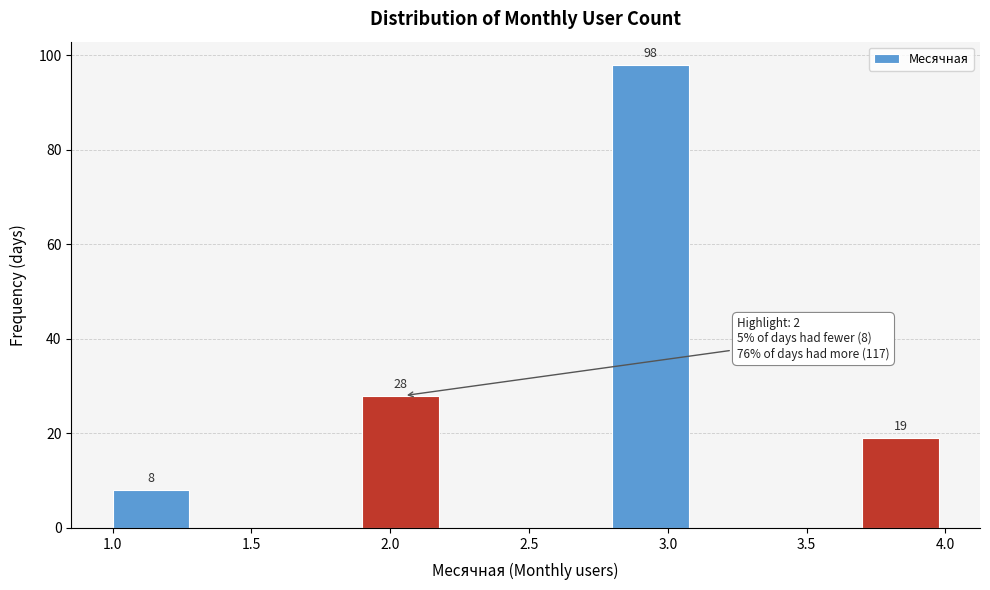

Which range on the x-axis has the tallest bar?

2.8 to 3.1